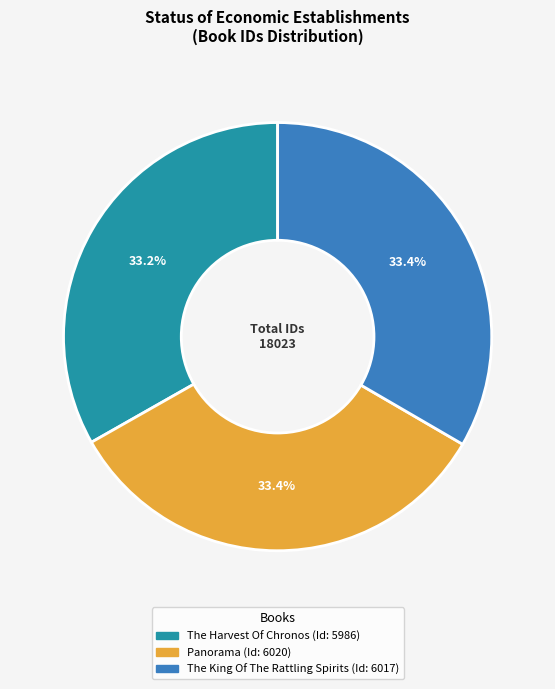

To the nearest percent, what is the combined percentage of Panorama and The Harvest Of Chronos?

67%